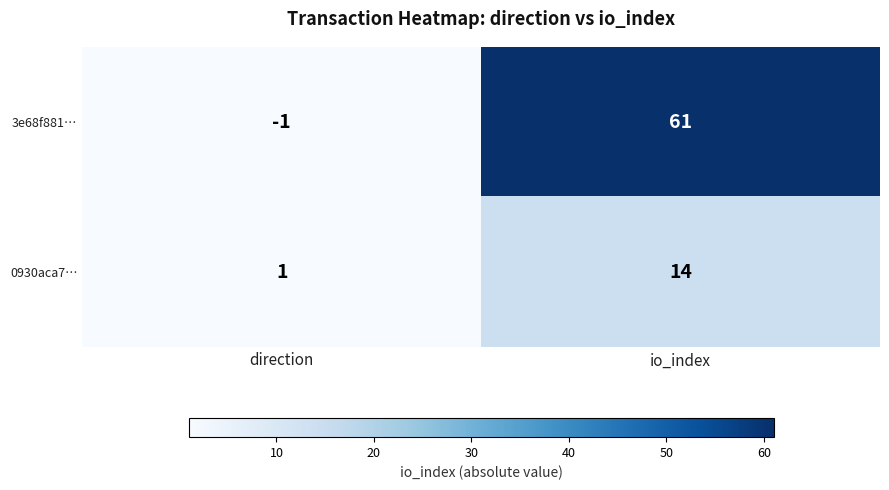

At which category does the chart reach its minimum across all series?

direction